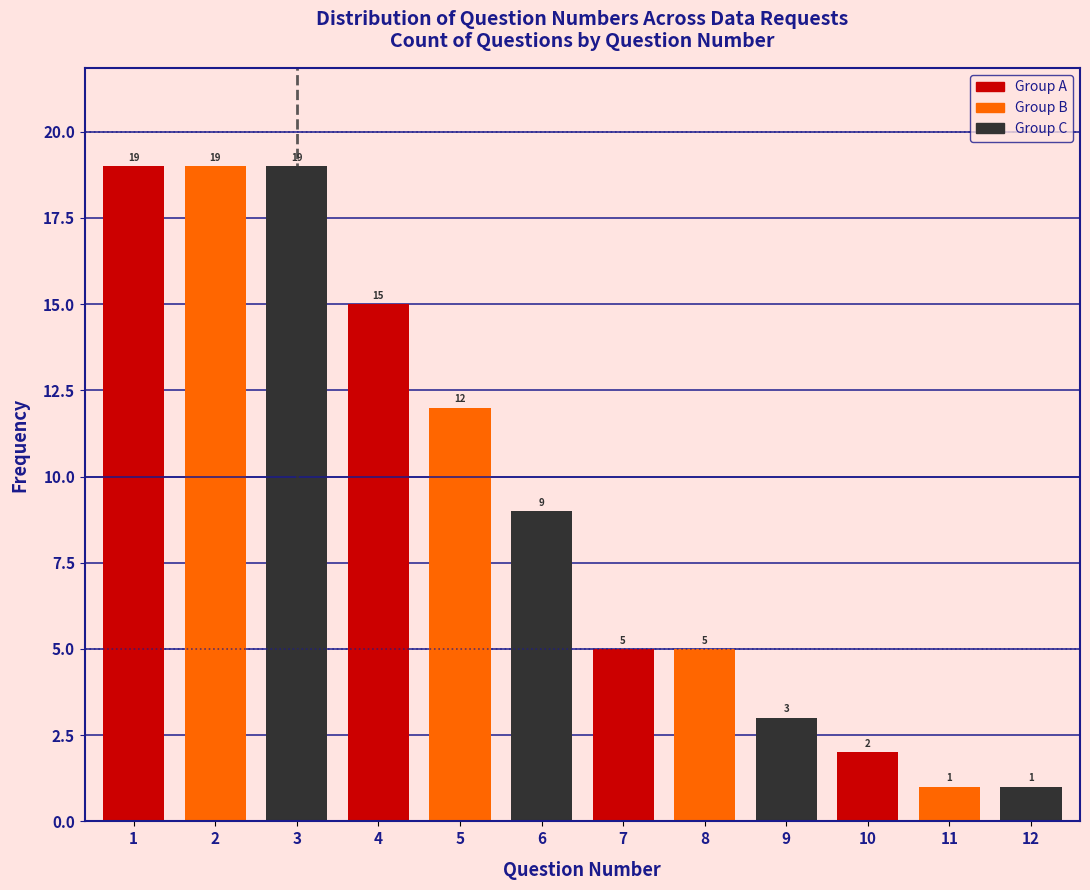

Reading right to left, what are all the values shown in this chart?

12=1	11=1	10=2	9=3	8=5	7=5	6=9	5=12	4=15	3=19	2=19	1=19